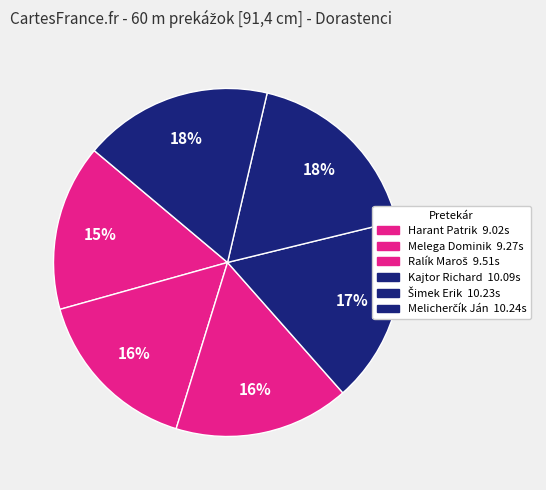

Which category has the biggest portion of the pie?

Melicherčík Ján